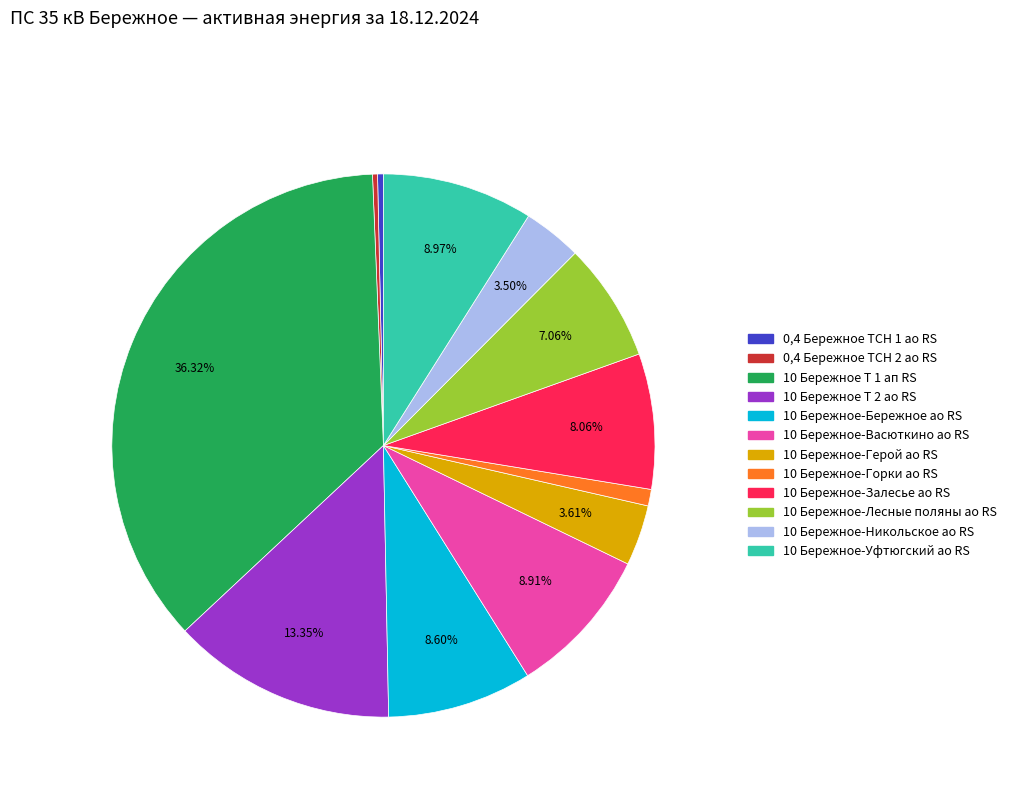

Approximately how many times larger is the value at 10 Бережное-Залесье ао RS compared to 10 Бережное-Бережное ао RS?

0.9